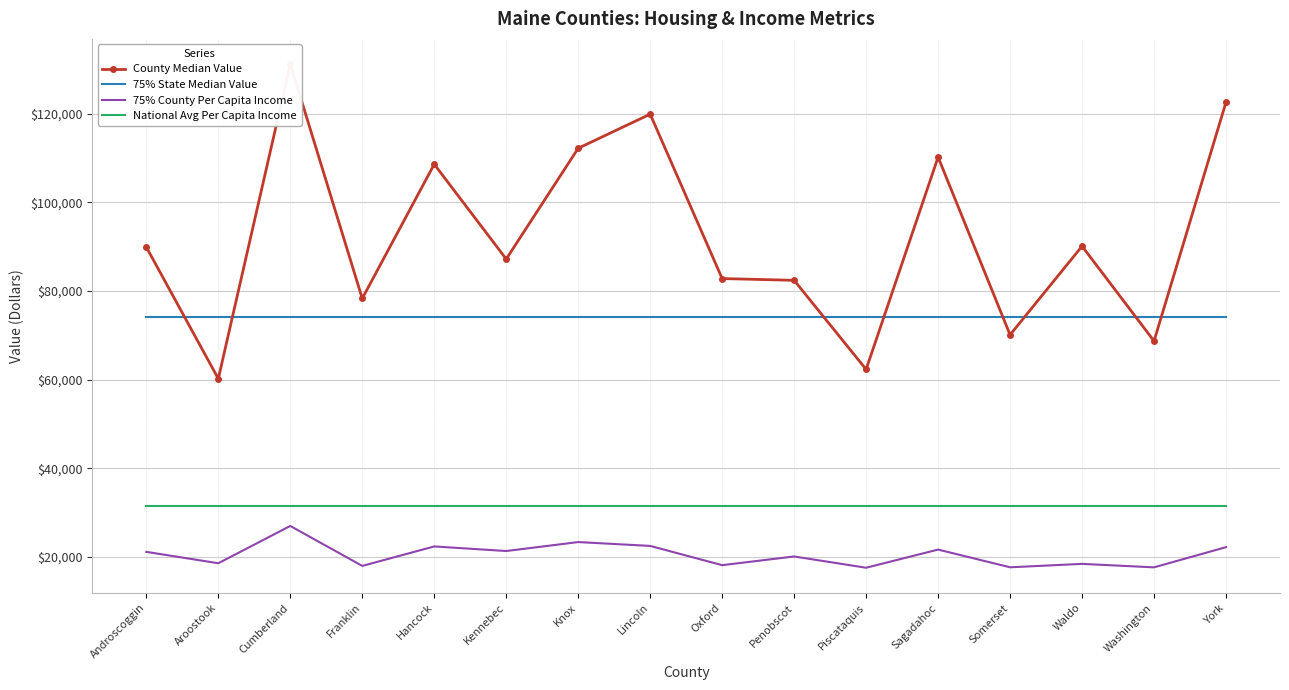

The 75% County Per Capita Income series shows 11464.9 at Knox. True or false?

False